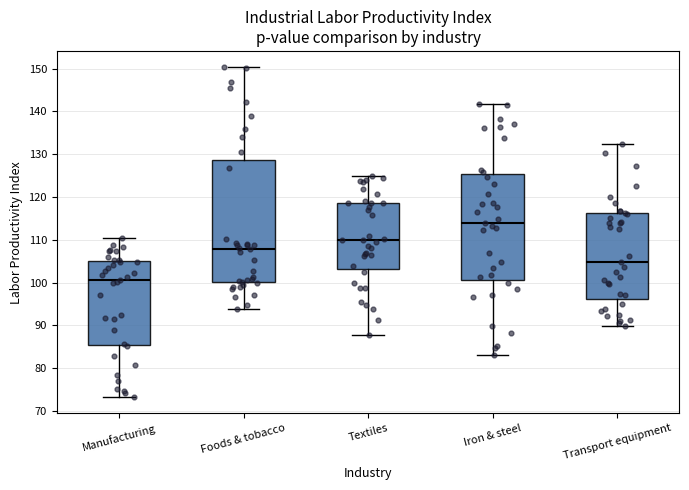

Where does the upper whisker of the box for Iron & steel end on the y-axis? The values are not printed on the chart, so give them approximately, as read against the axis.

142